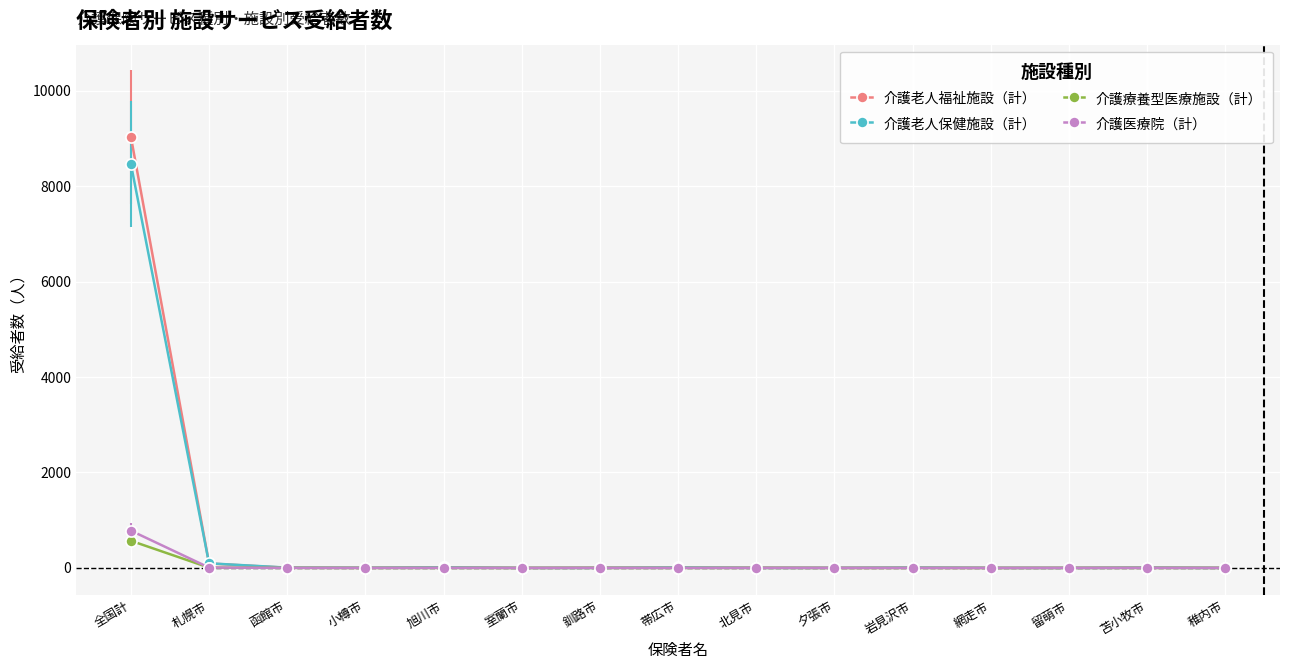

Which category has the highest value in the 介護医療院（計） series?

全国計